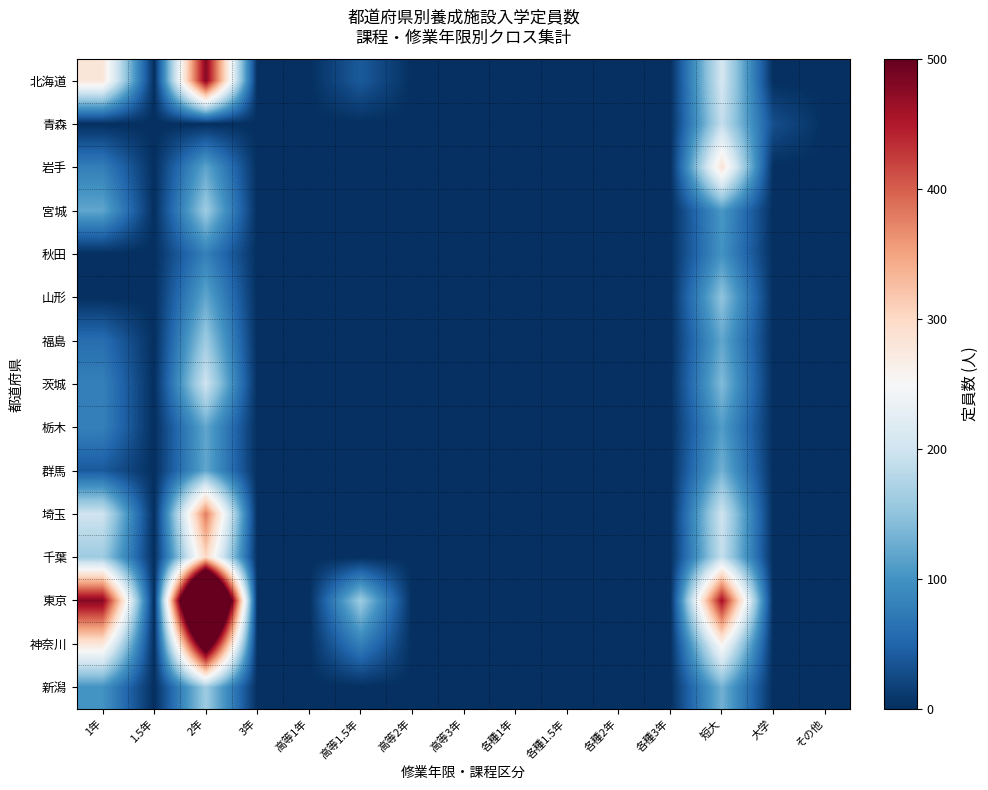

At how many categories does at least one series exceed 318?

3